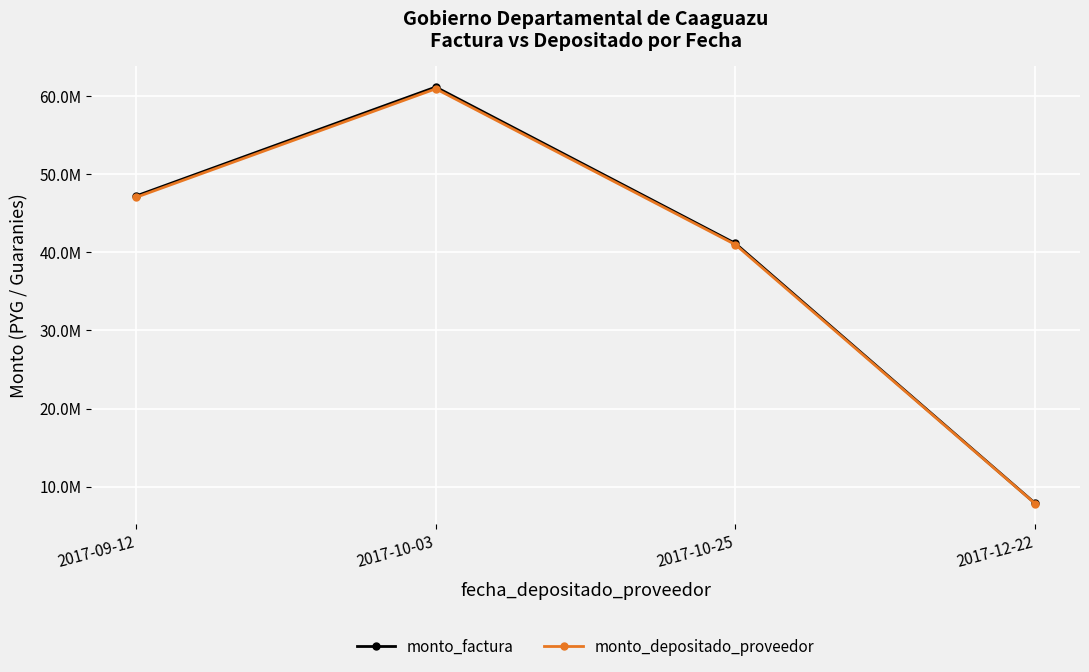

What is the sum of all monto_depositado_proveedor values?

156837600